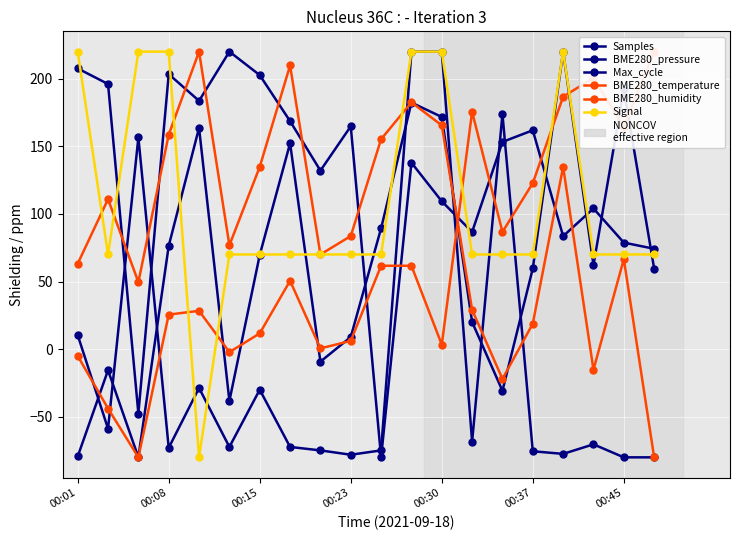

In Signal, how many points are lower than both neighbors (excluding endpoints)?

2